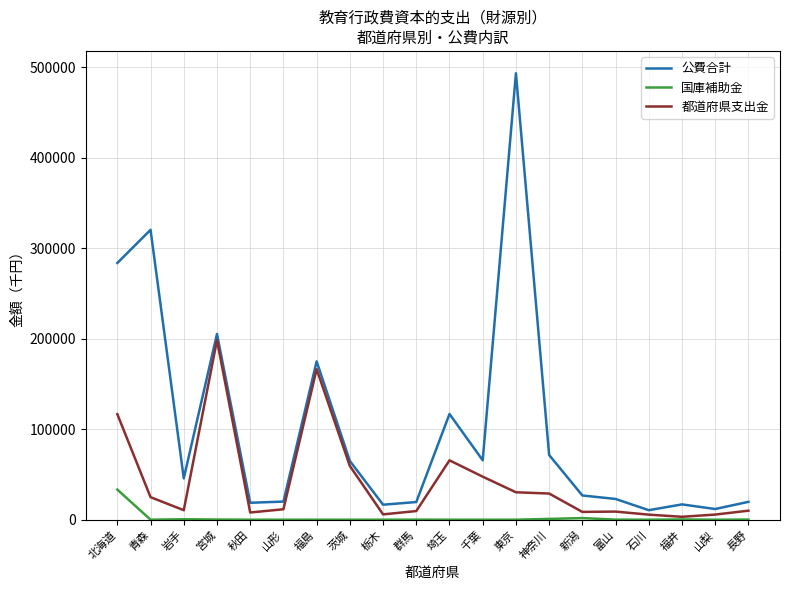

True or false: 都道府県支出金 and 公費合計 intersect in this chart.

False